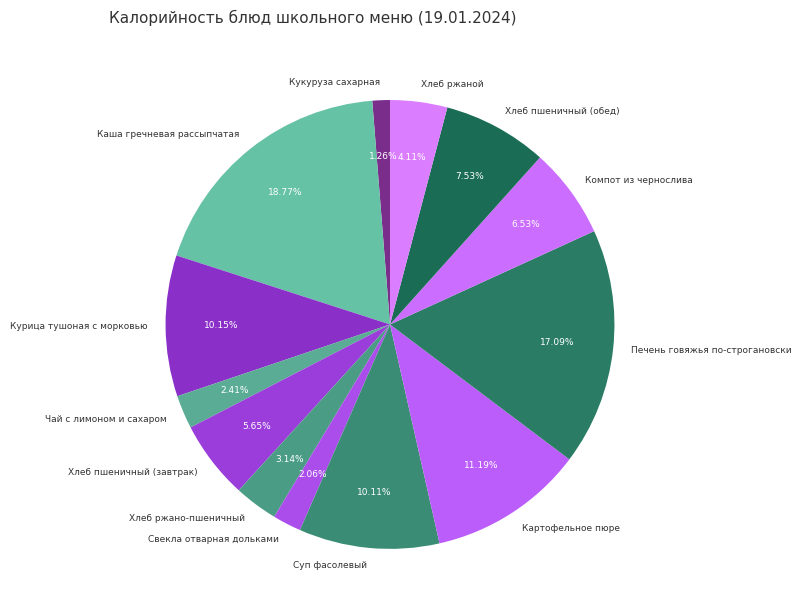

What is the smallest slice in the pie chart?

Кукуруза сахарная